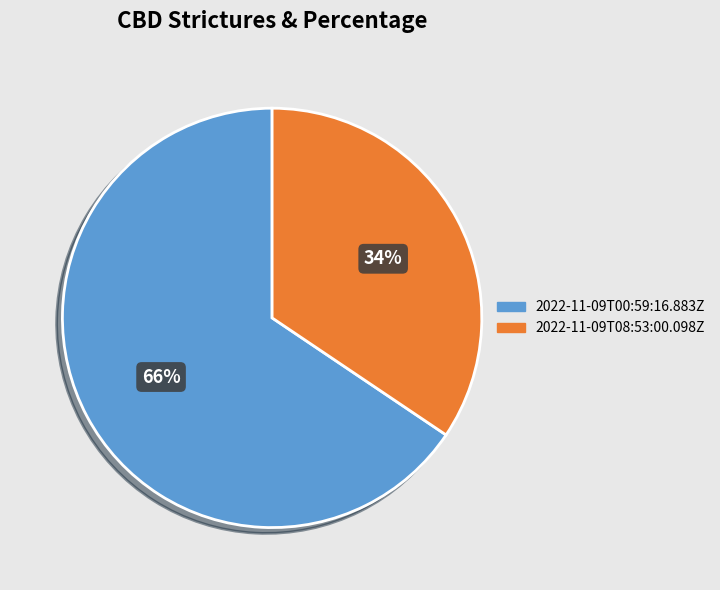

What is the majority slice?

2022-11-09T00:59:16.883Z